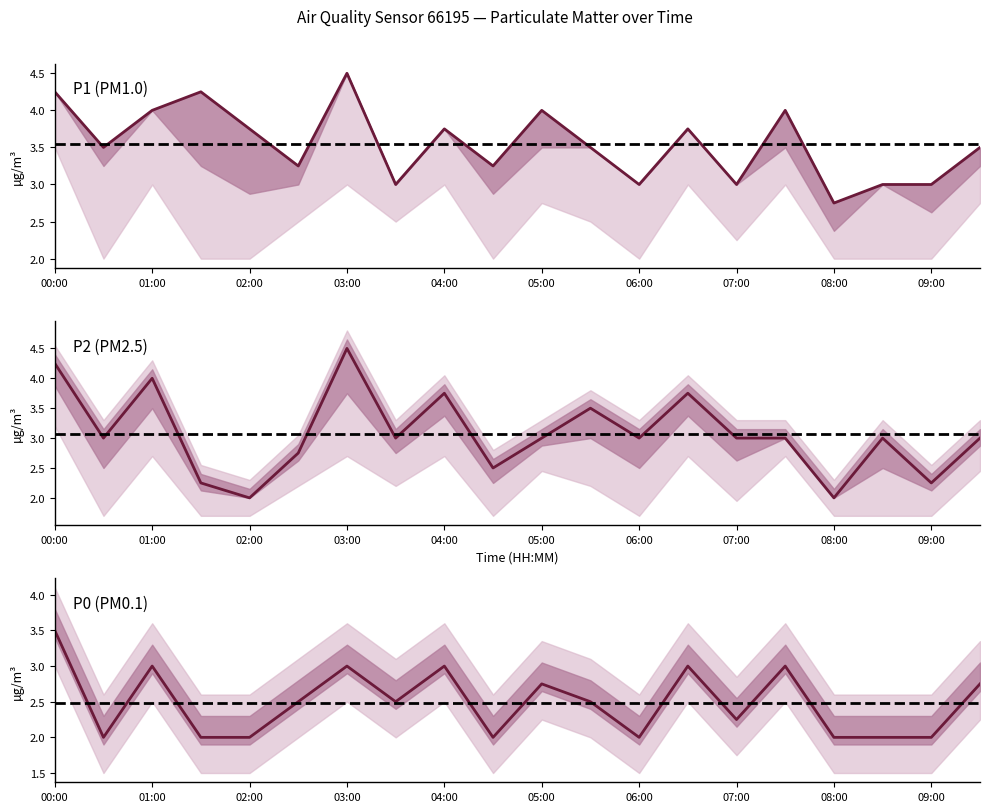

True or false: P2 and P0 intersect in this chart.

False